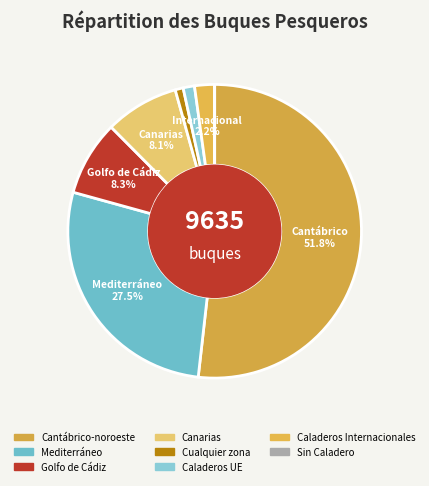

To the nearest percent, what percentage of the pie is Canarias?

8%